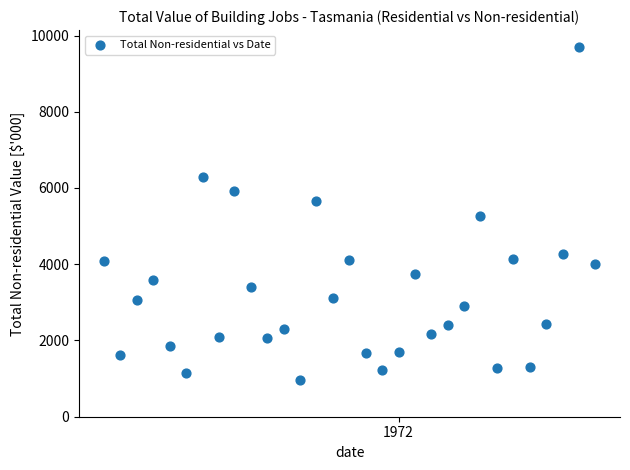

What is the range of Y values (max minus min)?

8731